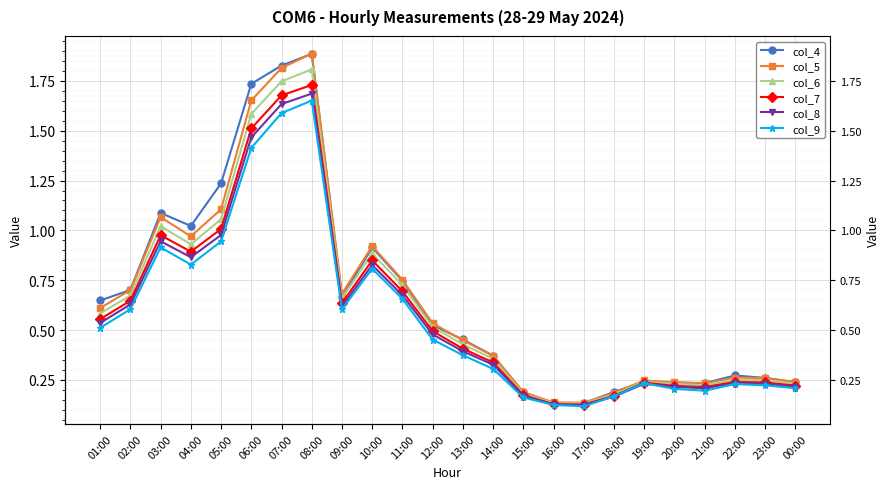

True or false: col_9 has a value of 0.2 at 19:00.

True